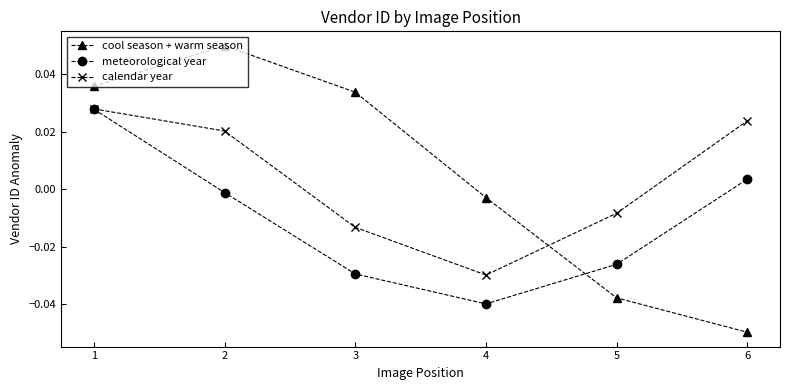

At how many categories does at least one series exceed 0?

4